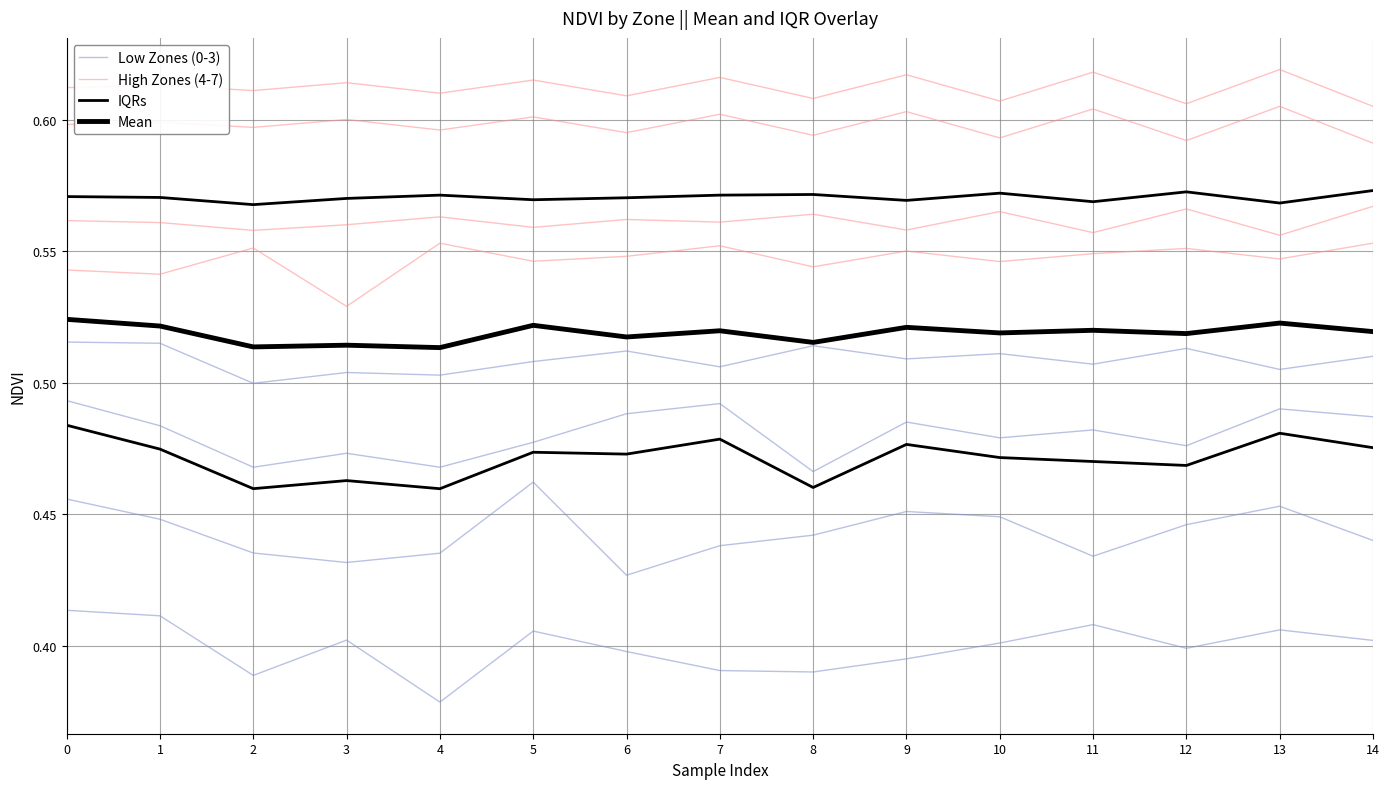

True or false: Low Zones (0-3) and IQRs intersect in this chart.

False